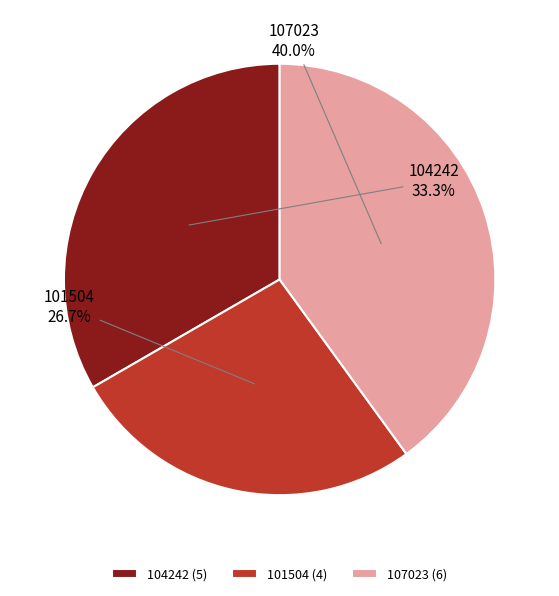

Count the number of slices in the pie.

3